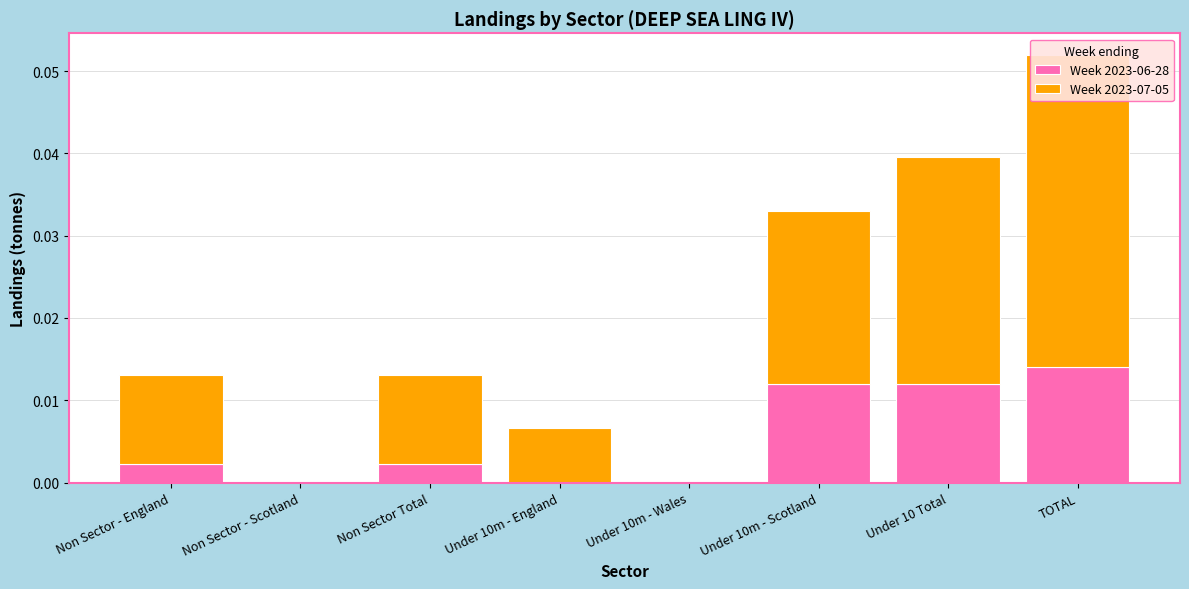

How many bars are there in each group?

2